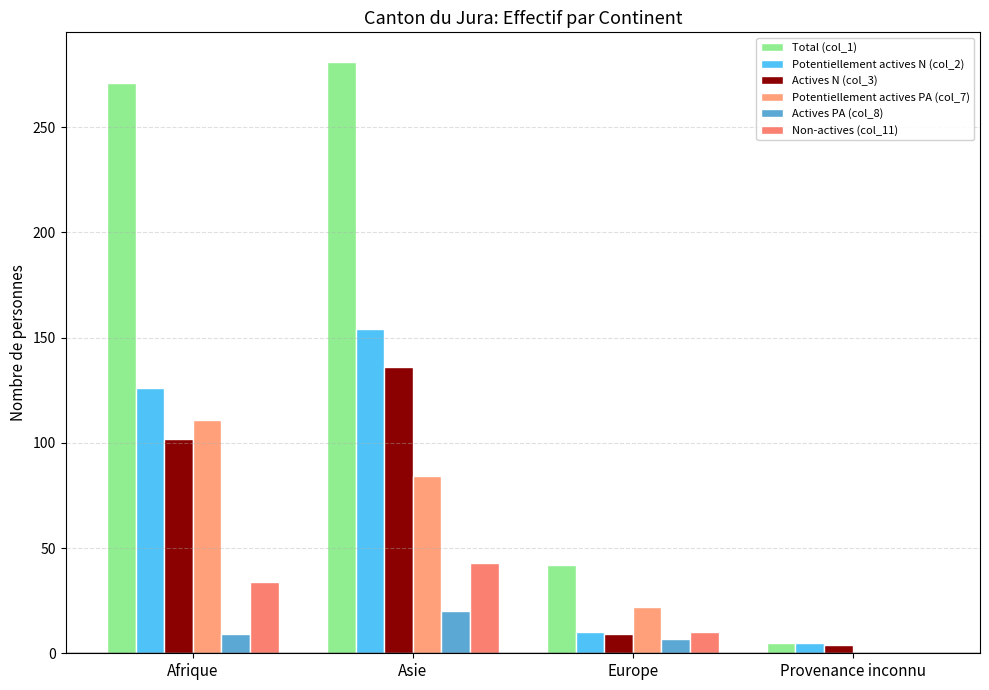

How many data points does each series have?

4